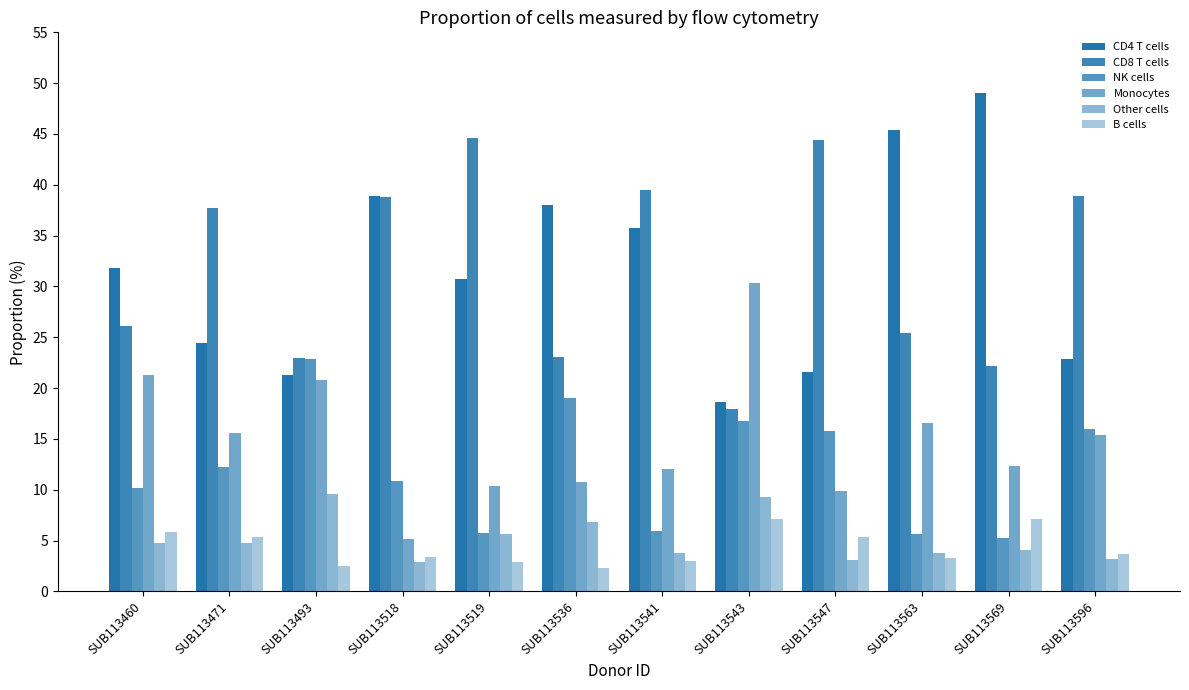

Which category has the highest value in the NK cells series?

SUB113493